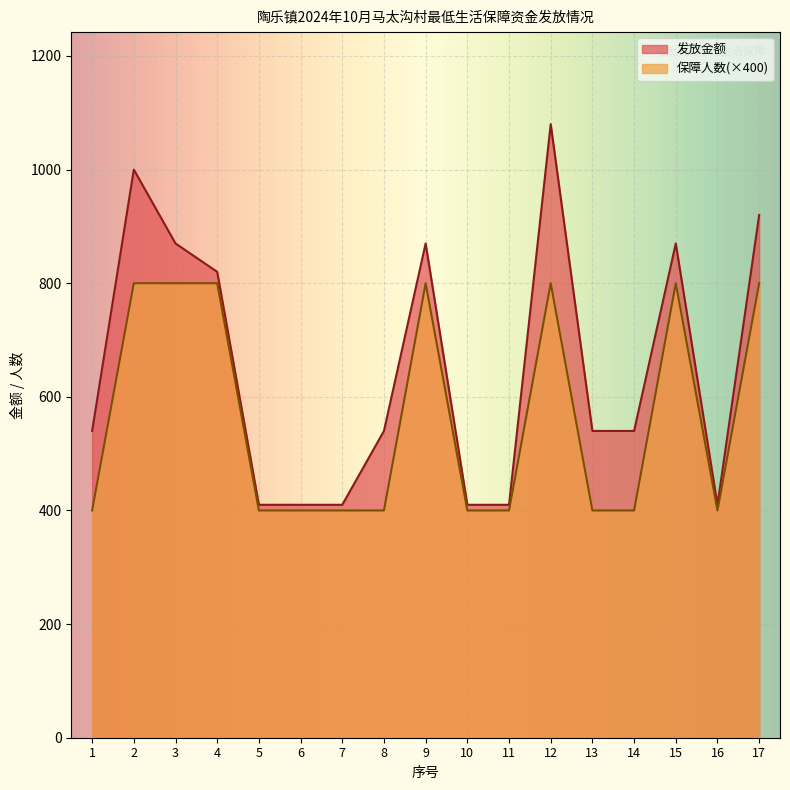

True or false: 保障人数 and 发放金额 intersect in this chart.

False